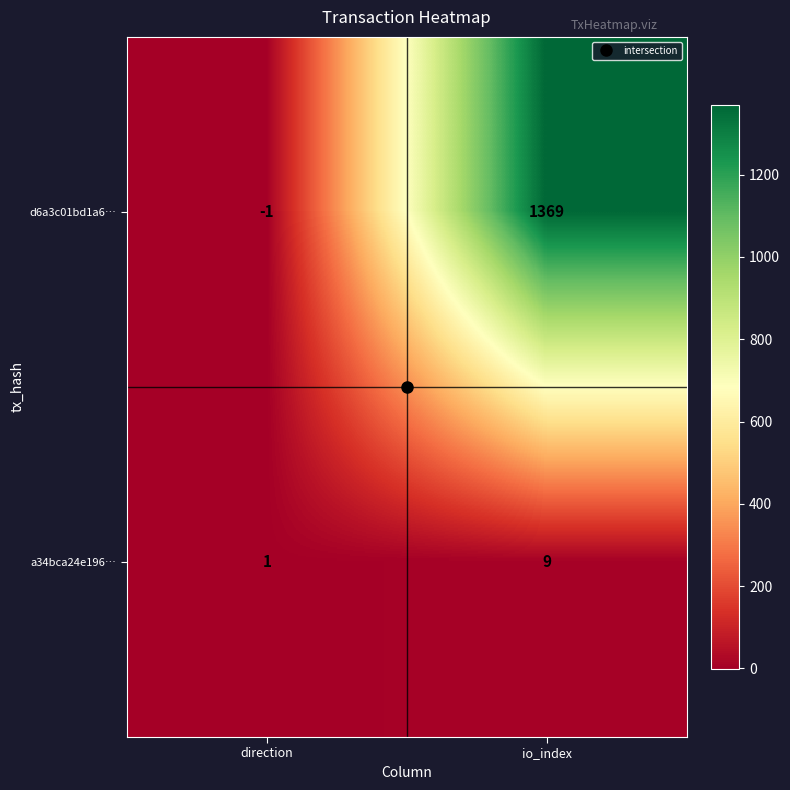

At which label is a34bca24e196… closest to 5?

direction